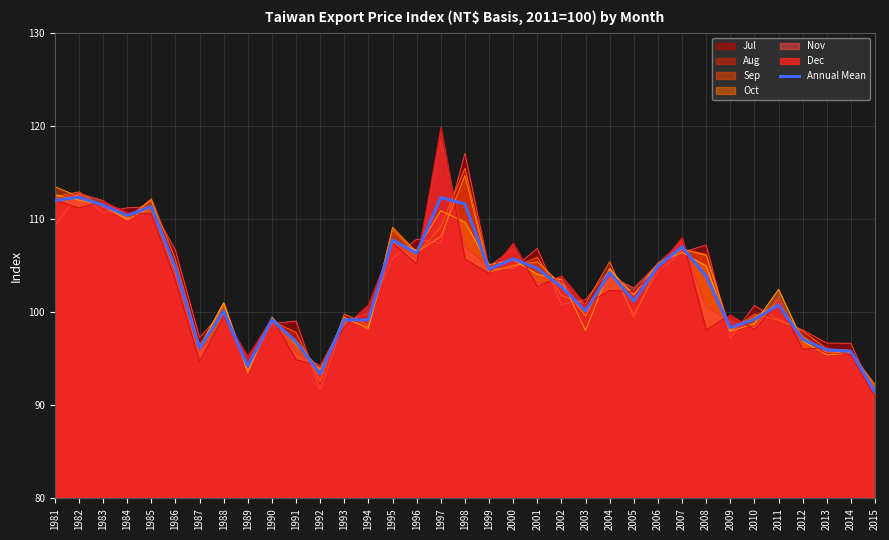

What is the smallest value displayed?

90.9